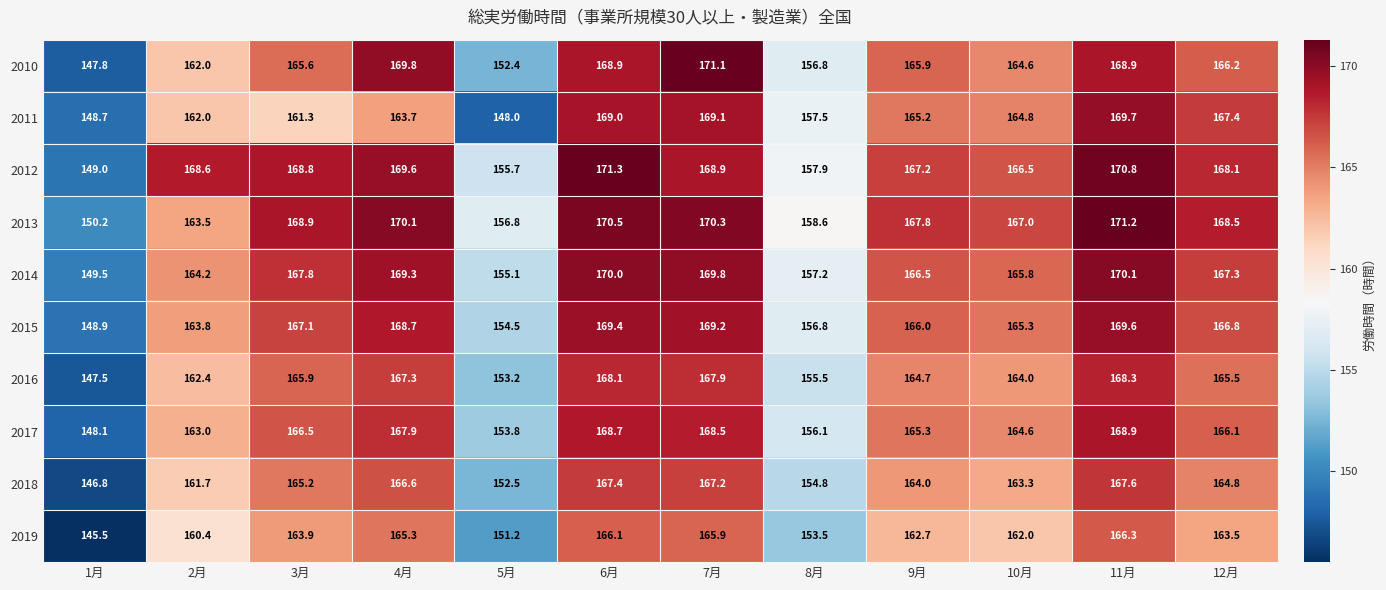

Which series has the widest spread of values?

2010